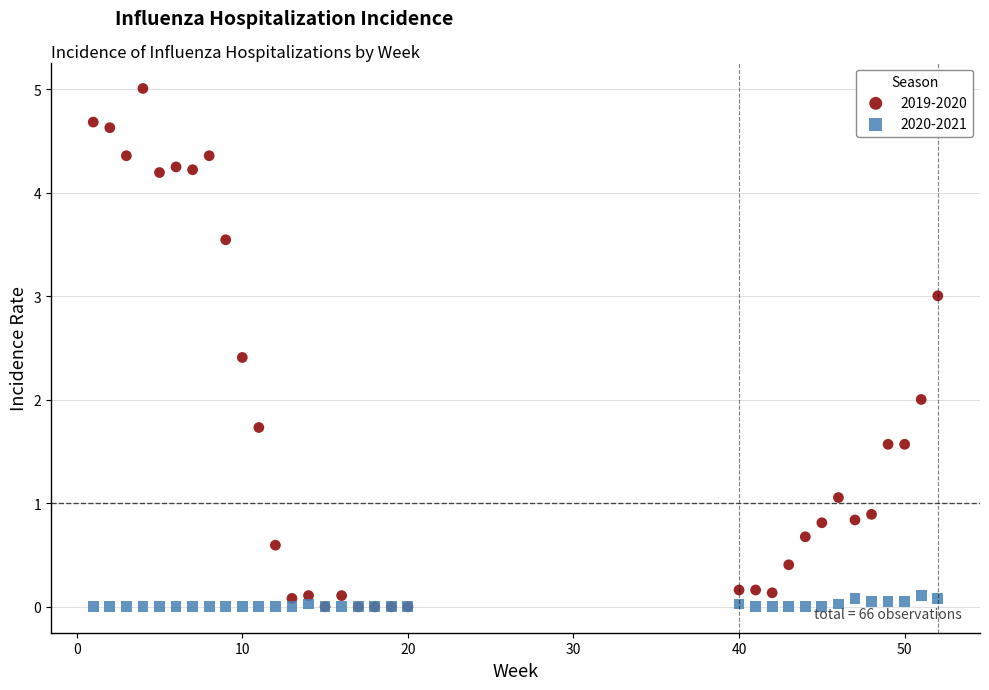

What are all the series names shown in the legend?

2019-2020, 2020-2021